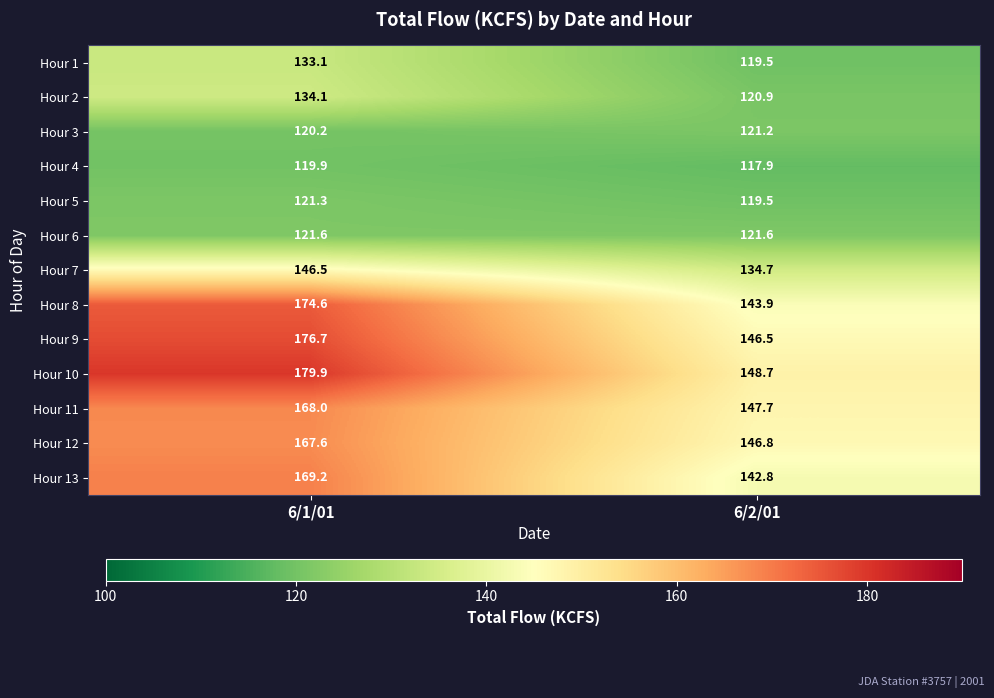

What is the sum of all Hour 3 values?

241.4